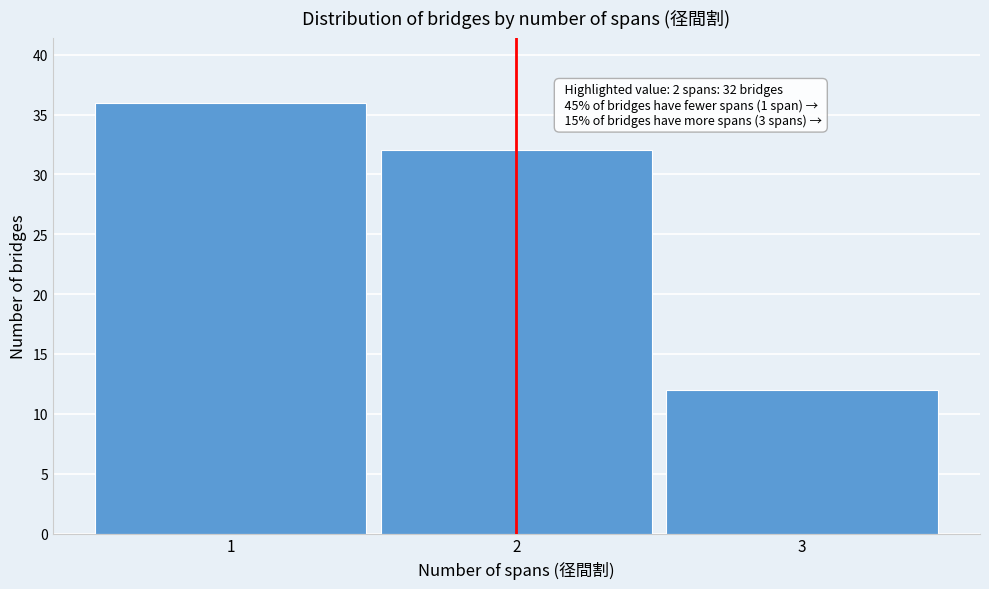

Which range on the x-axis has the tallest bar?

0.5 to 1.5